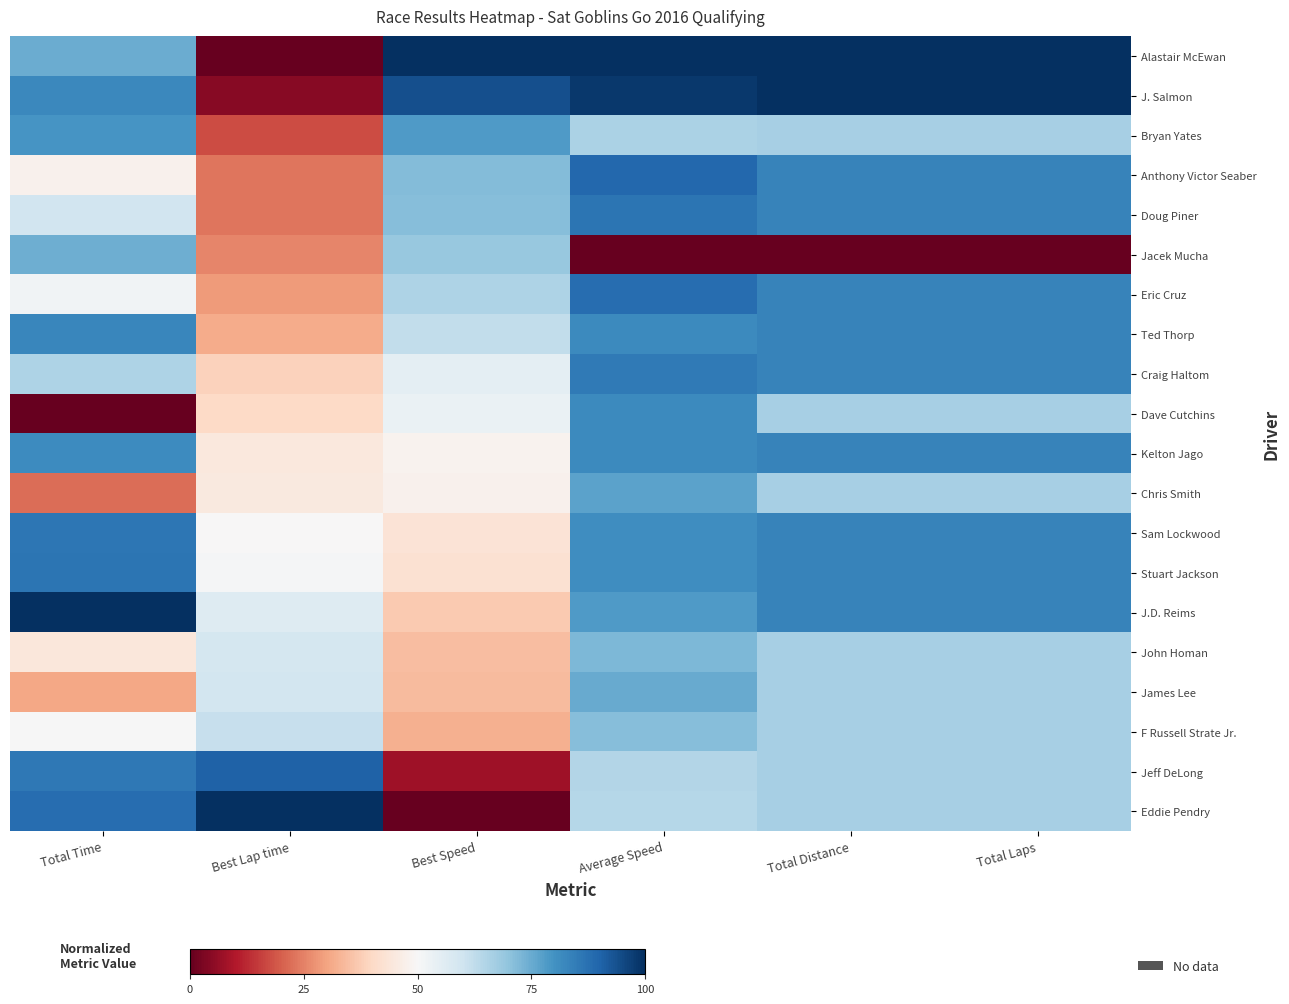

At how many categories does at least one series exceed 0?

6